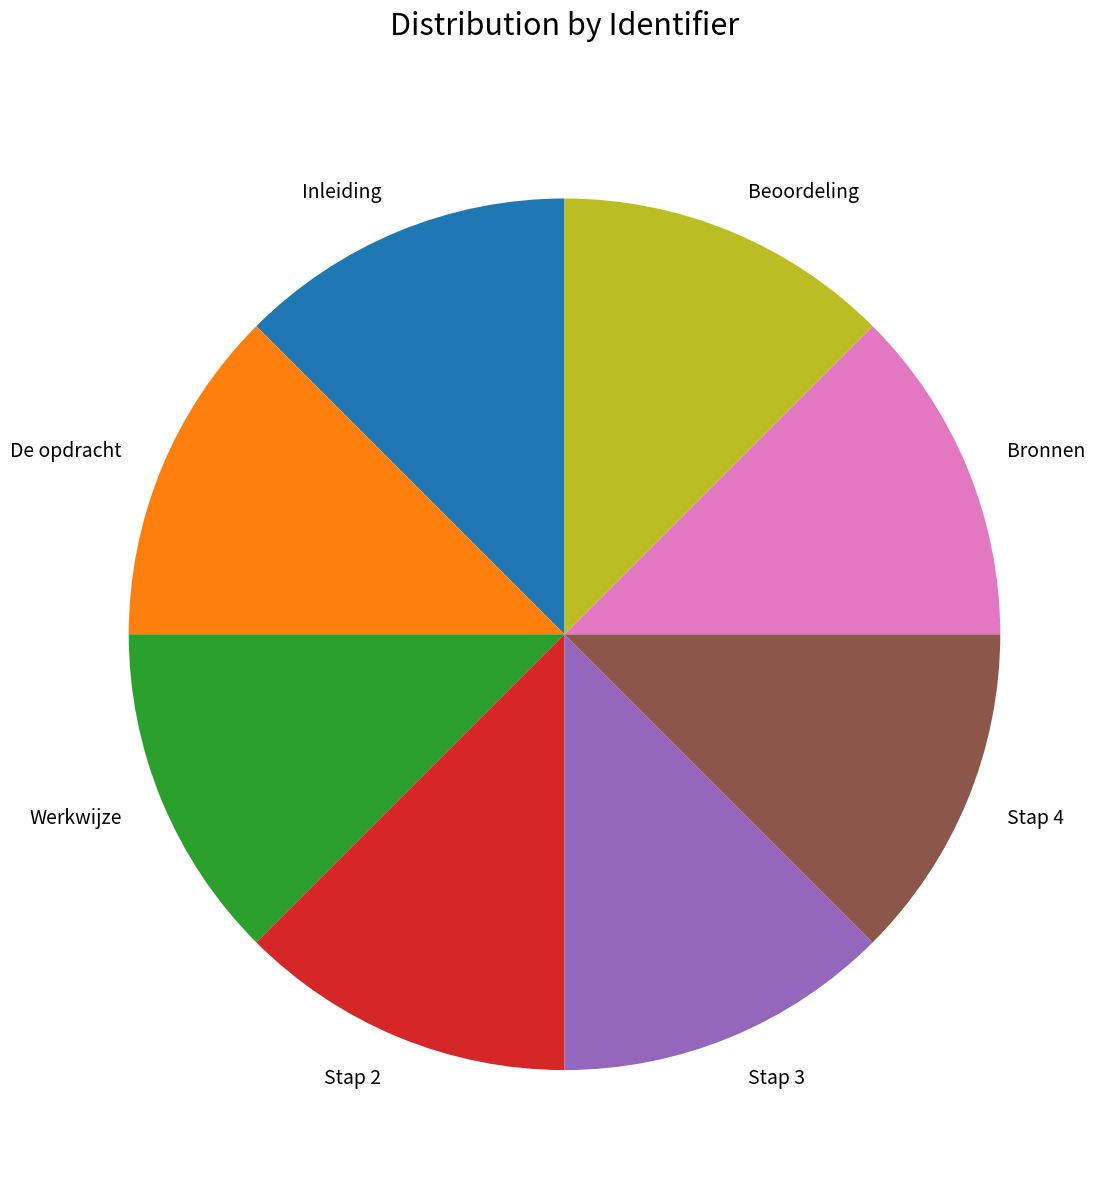

Does Inleiding account for over 50% of the chart?

No